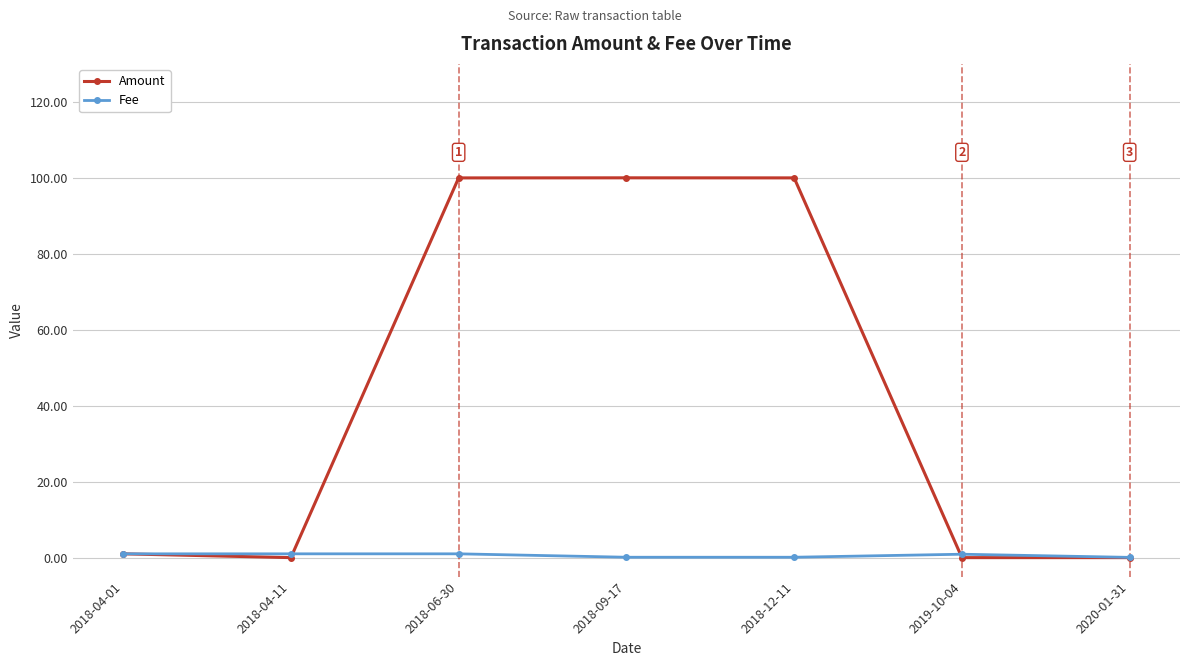

What is the average value of the Fee series?

0.6